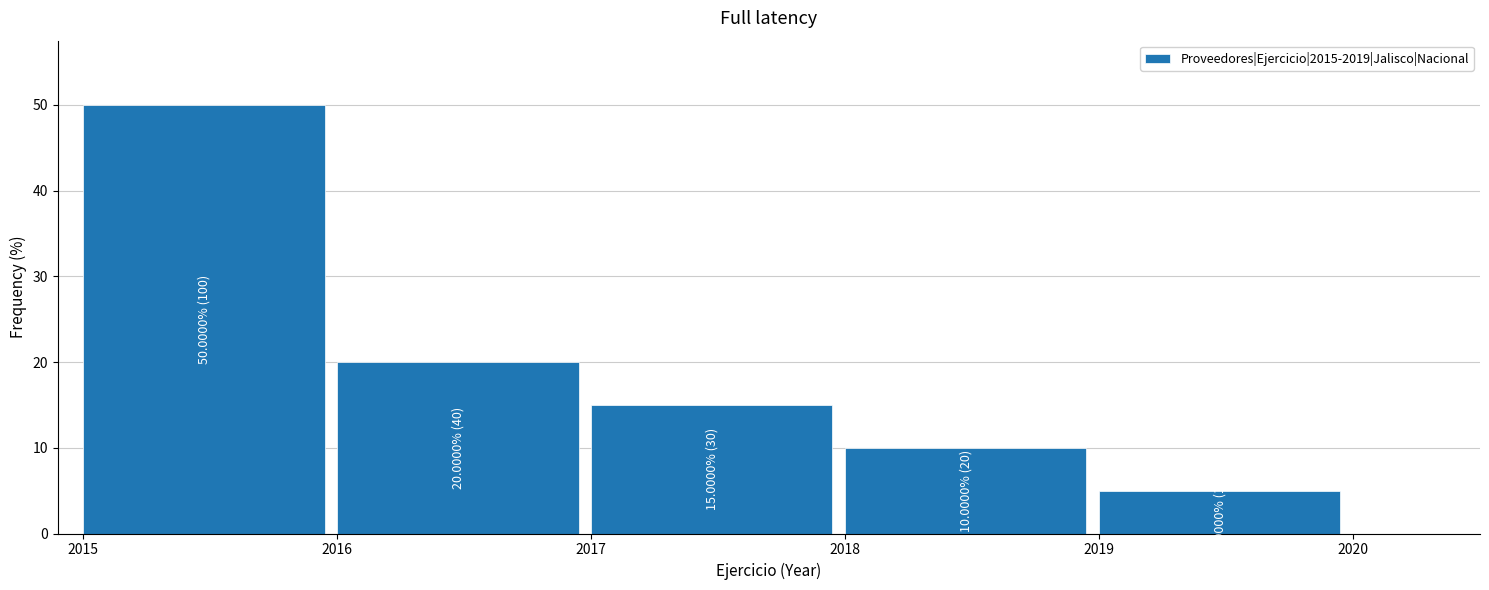

Over which range of the x-axis is the bar tallest?

2015 to 2016